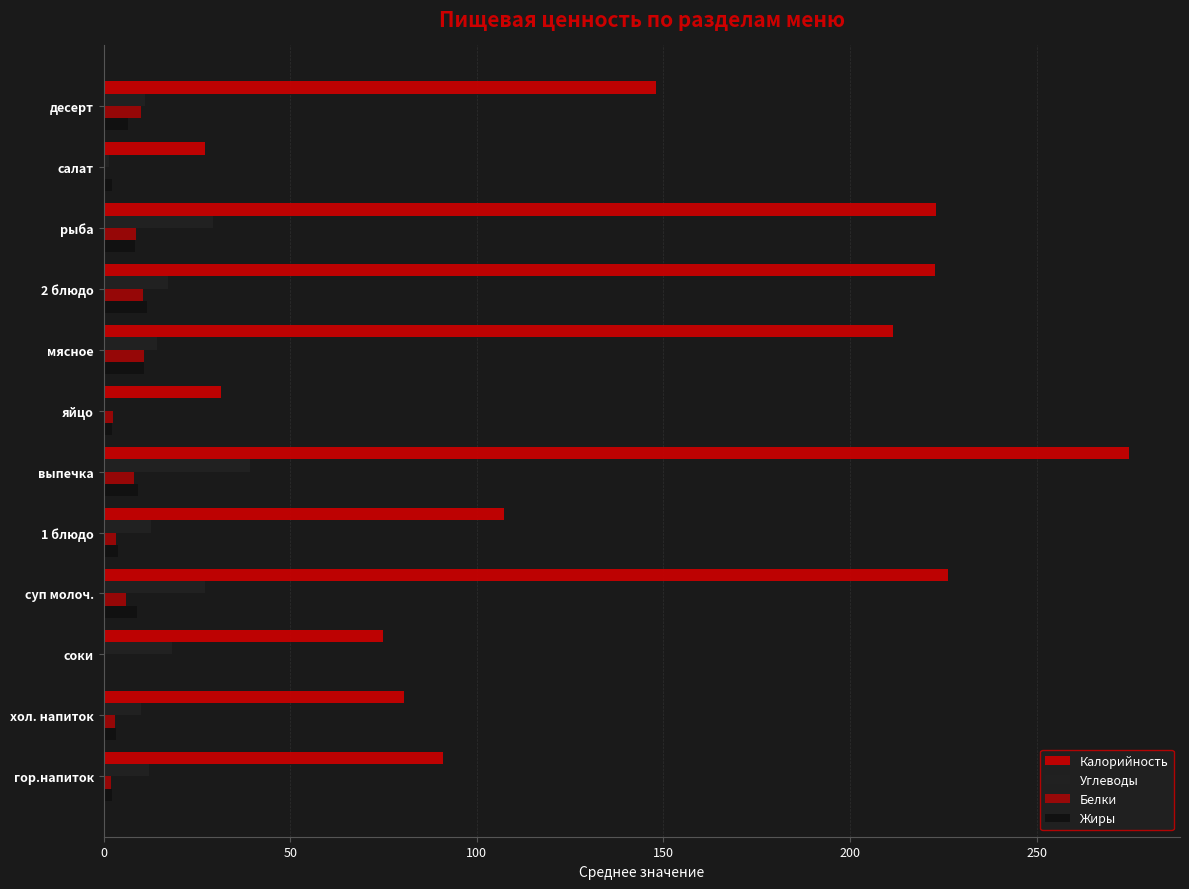

How many distinct data groups are displayed?

4